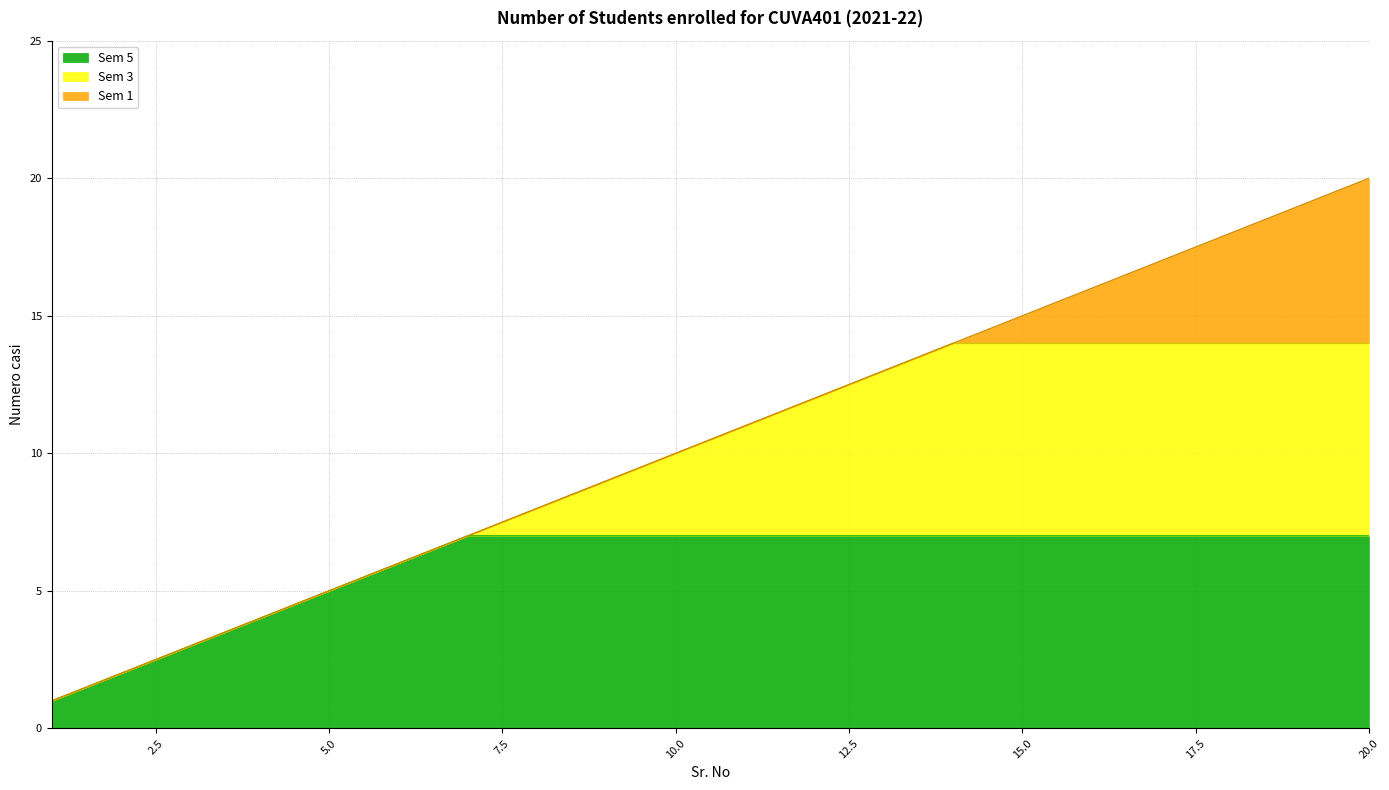

True or false: Sem 3 and Sem 5 intersect in this chart.

False